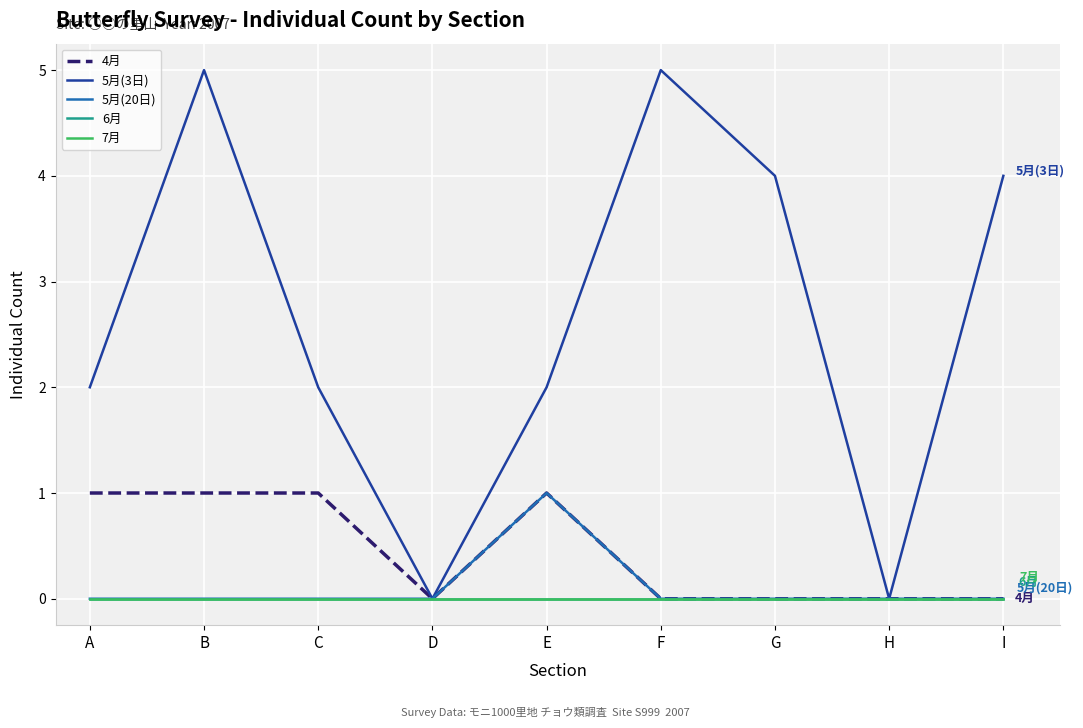

The 5月(3日) series shows 0 at D. True or false?

True